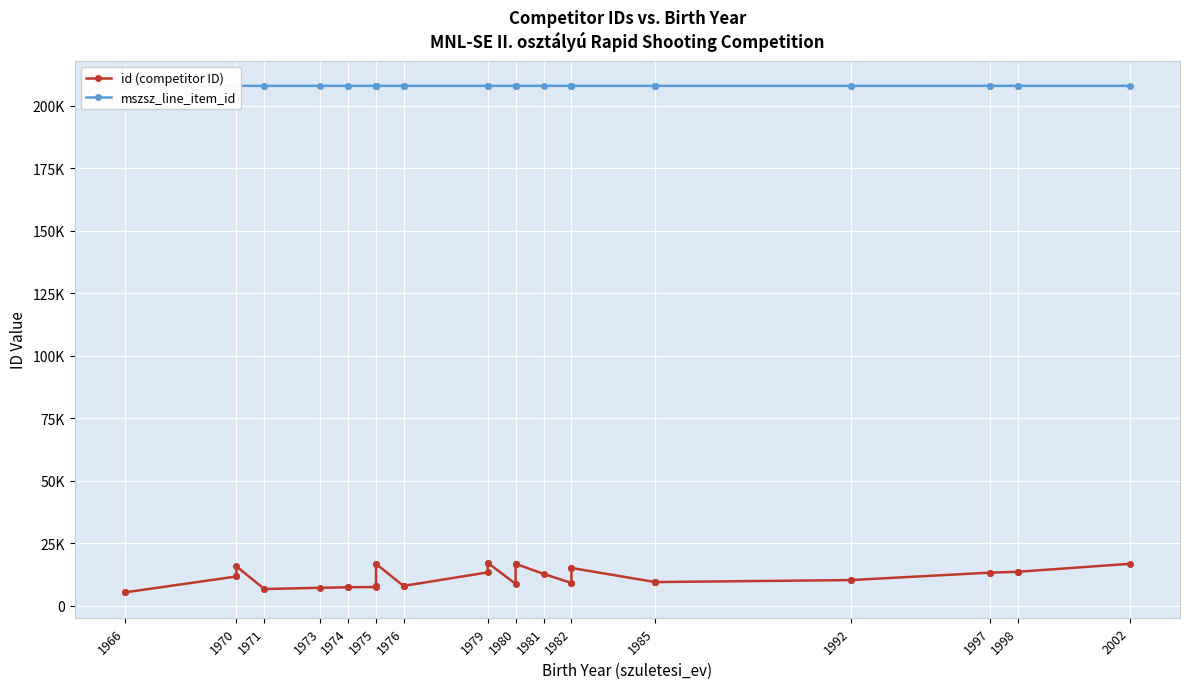

The value of mszsz_line_item_id at 1985 is 287419. True or false?

False